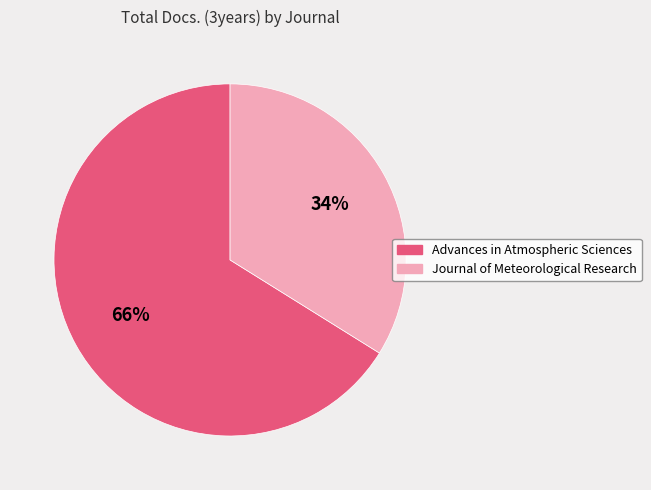

To the nearest percent, what percentage of the pie is Journal of Meteorological Research?

34%